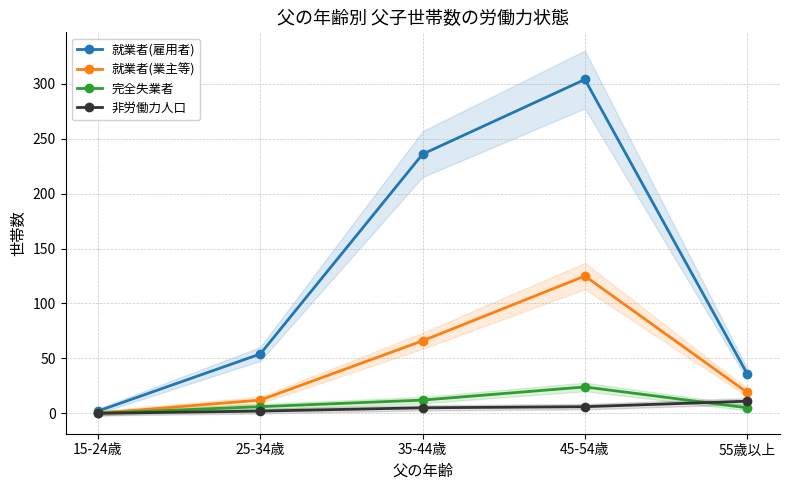

Reading right to left, transcribe all the data shown in this chart.

就業者(雇用者): 36	304	236	54	2
就業者(業主等): 19	125	66	12	0
完全失業者: 5	24	12	6	0
非労働力人口: 11	6	5	2	0